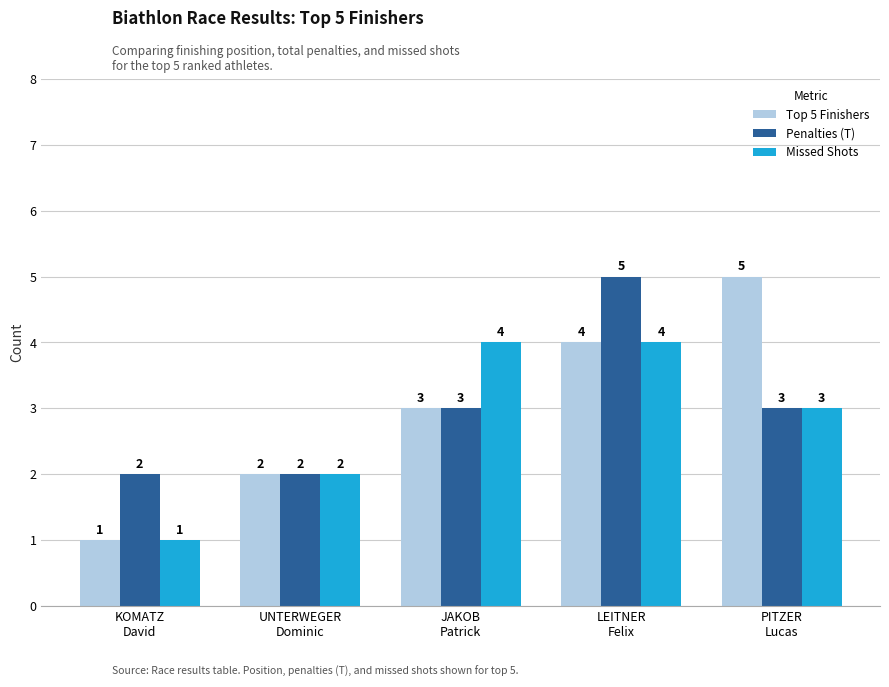

Does the chart contain any negative values?

No